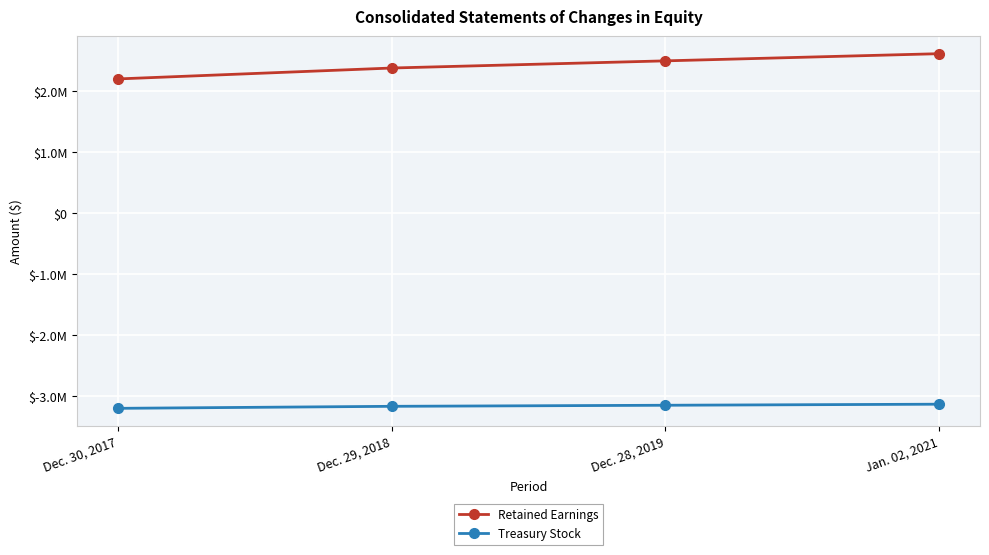

What is the total value across all series at Dec. 30, 2017?

-1005519